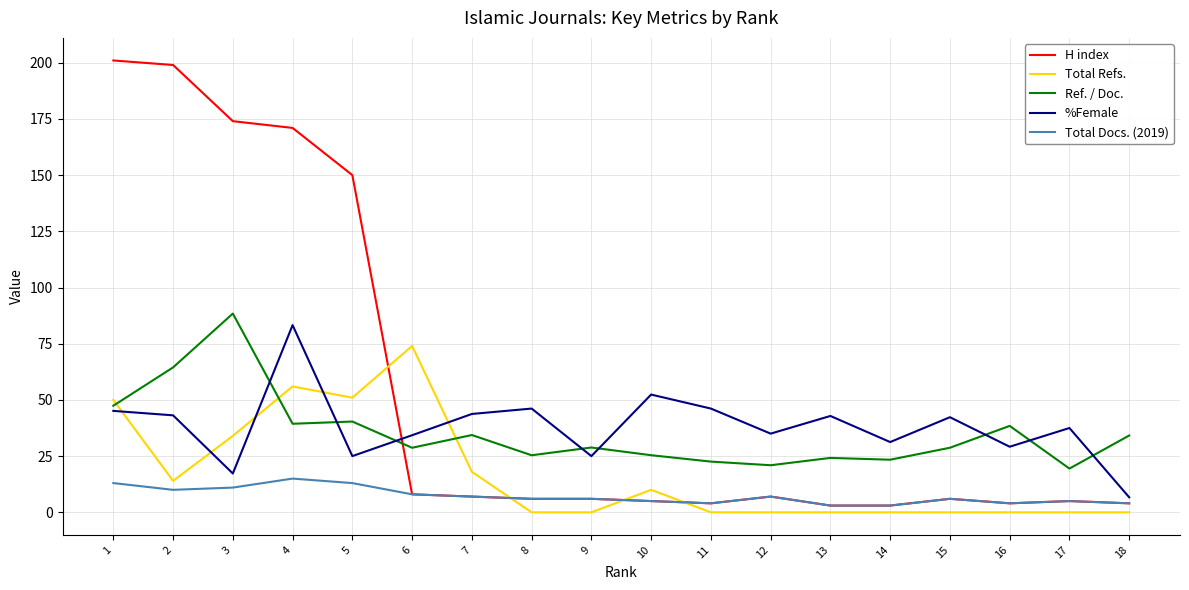

What is the sum of all Ref. / Doc. values?

634.6